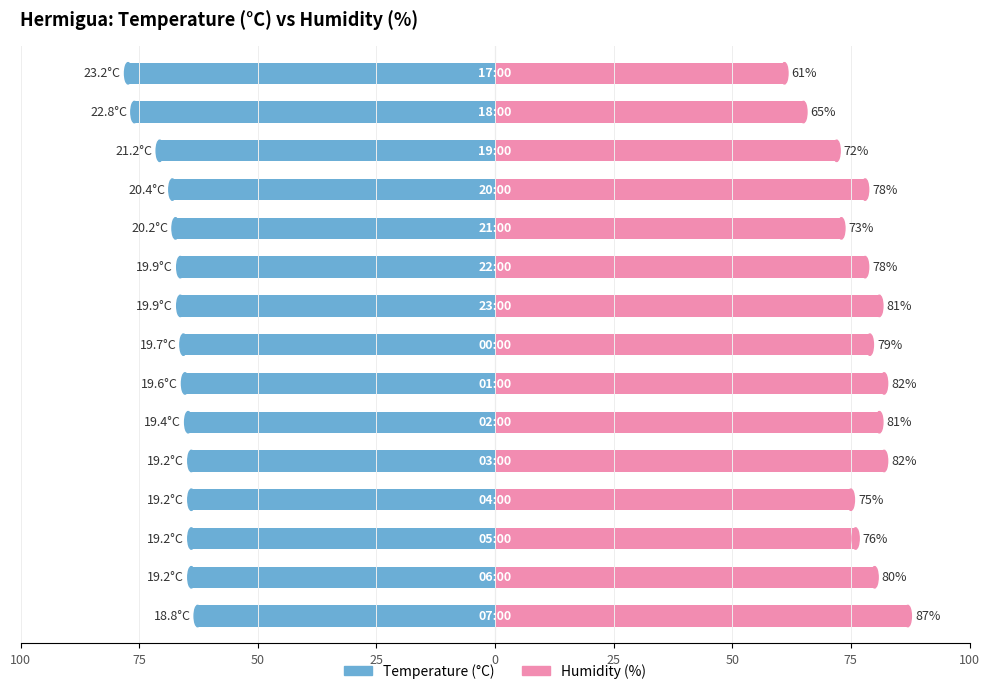

What are all the series names shown in the legend?

Temperature (°C), Humidity (%)